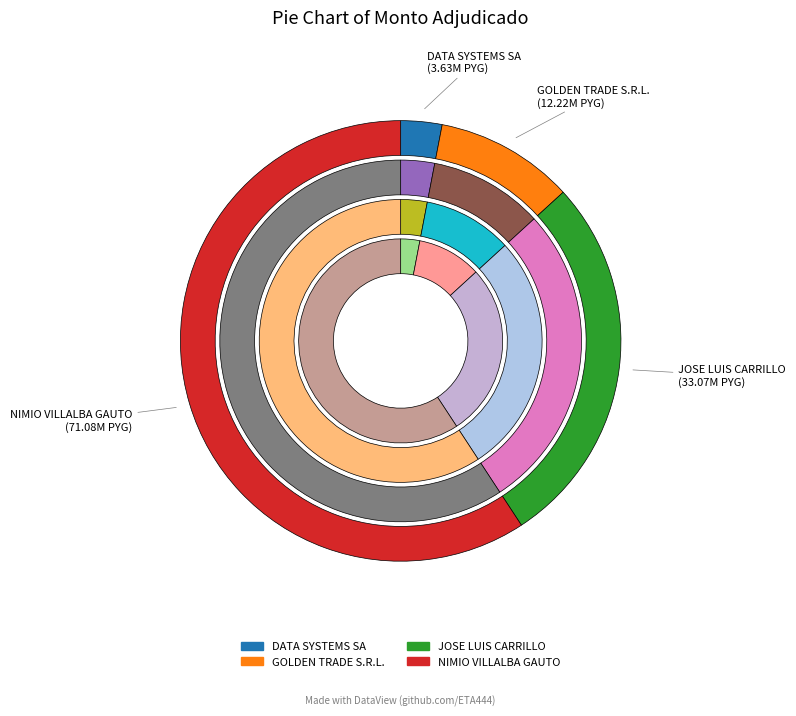

Combined, what portion of the pie is GOLDEN TRADE S.R.L. and DATA SYSTEMS SA?

13.2%